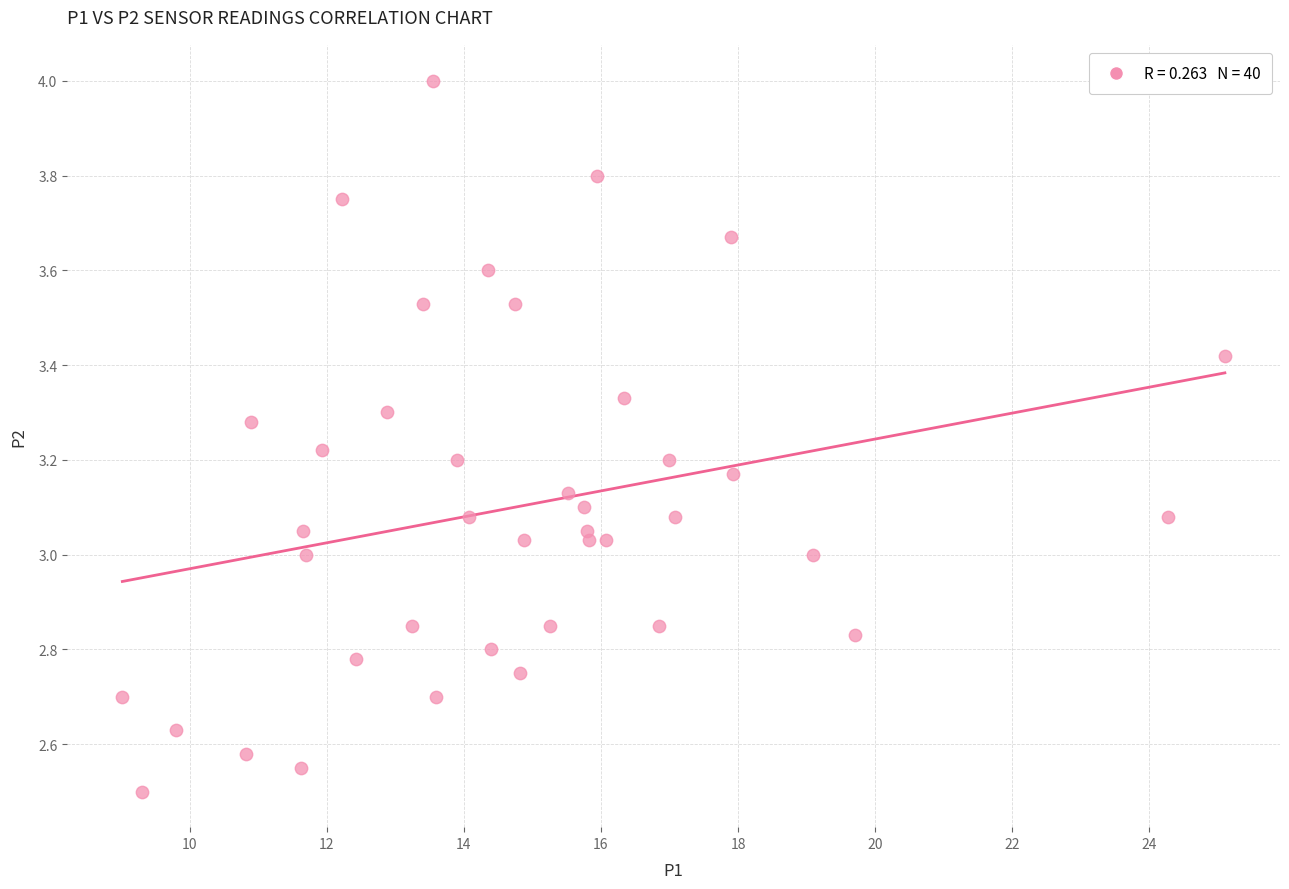

What is the range of X values (max minus min)?

16.1